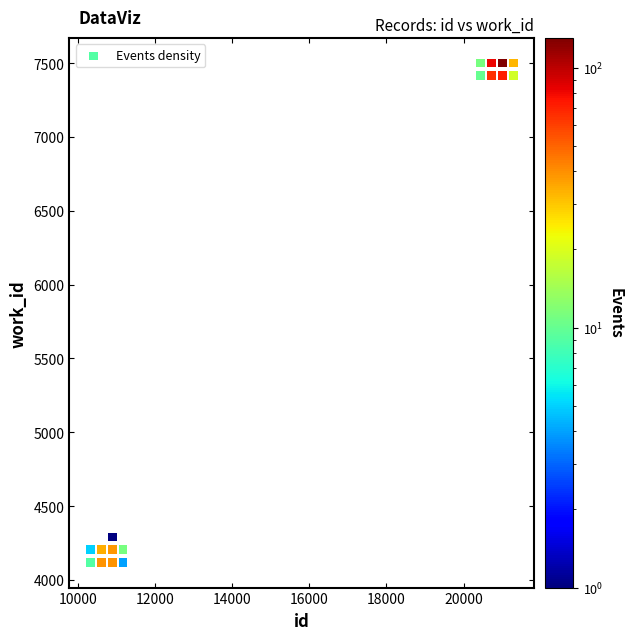

What Y value in the scatter plot is closest to 5809?

4291.3